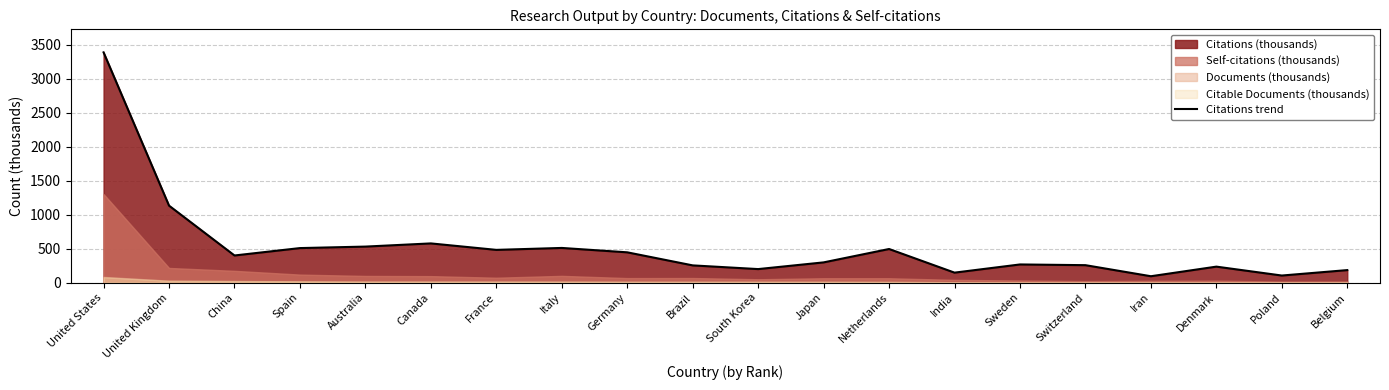

Reading left to right, list all the values displayed in this chart.

3387.1	1132.4	399.2	508.1	530.0	576.8	481.7	510.2	445.6	253.5	199.0	297.6	494.5	146.8	267.3	256.7	93.9	235.2	104.3	184.2